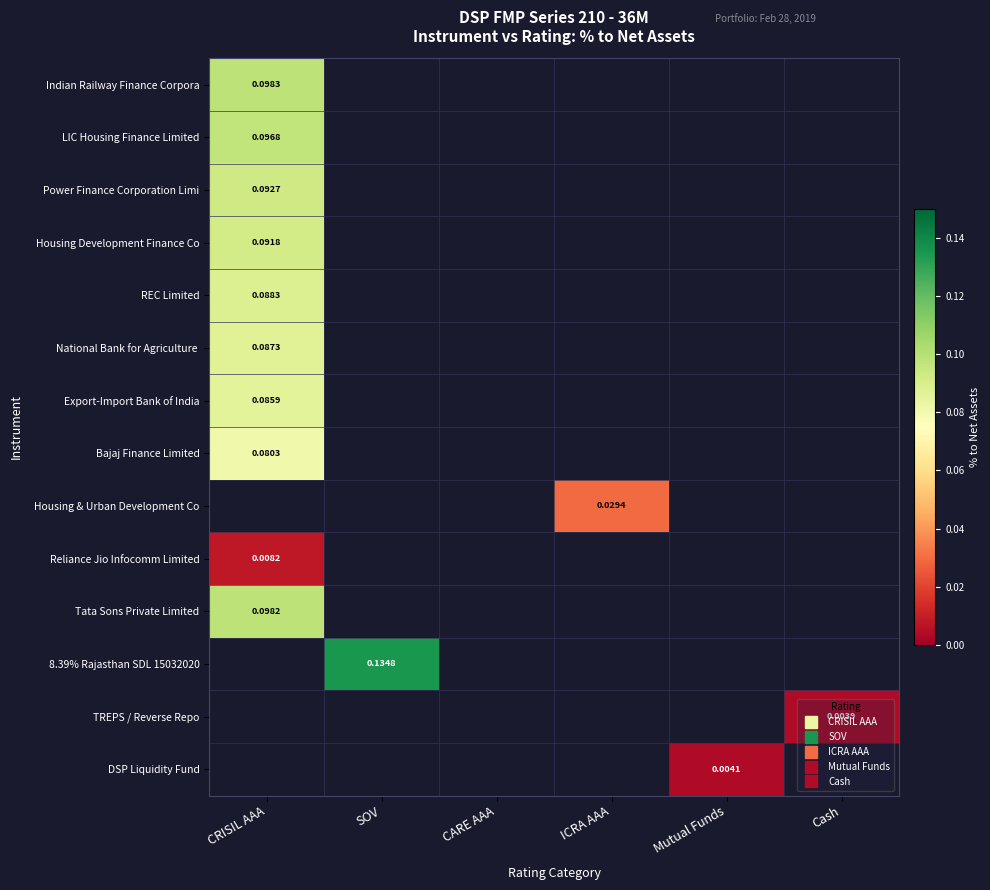

Between Mutual Funds and CARE AAA, which is larger?

Mutual Funds